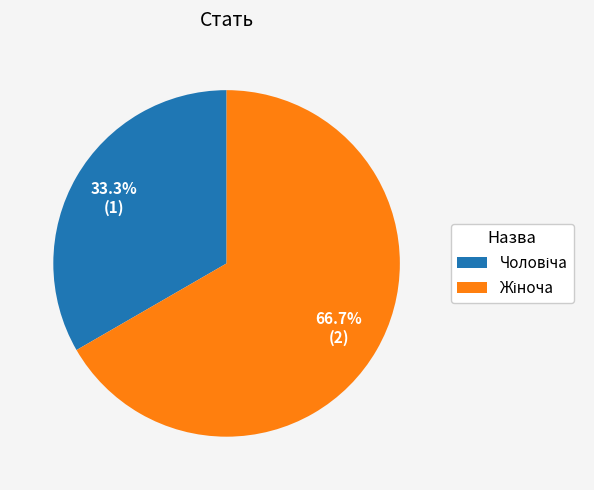

To the nearest percent, what is the difference between the Чоловіча and Жіноча slice percentages?

33%